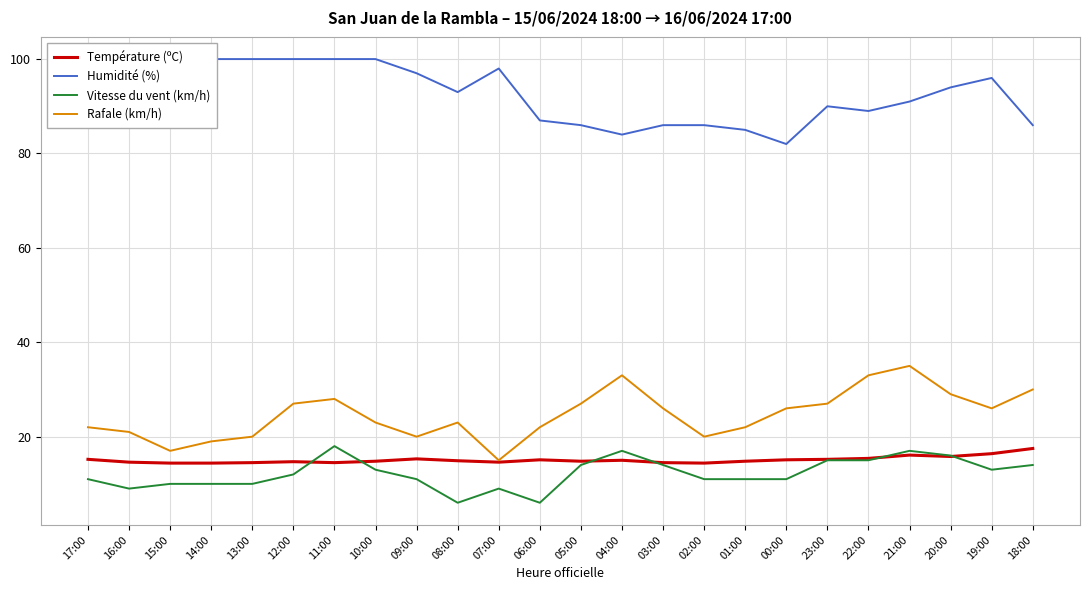

True or false: Vitesse du vent (km/h) and Rafale (km/h) cross at least once.

False